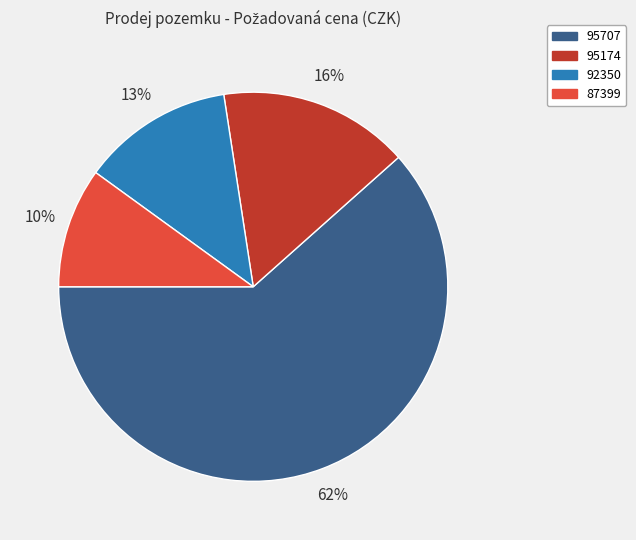

Approximately how many times larger is the value at 92350 compared to 87399?

1.3